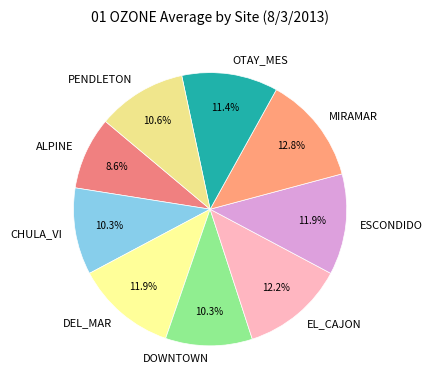

What percentage is the ESCONDIDO slice, to the nearest percent?

12%